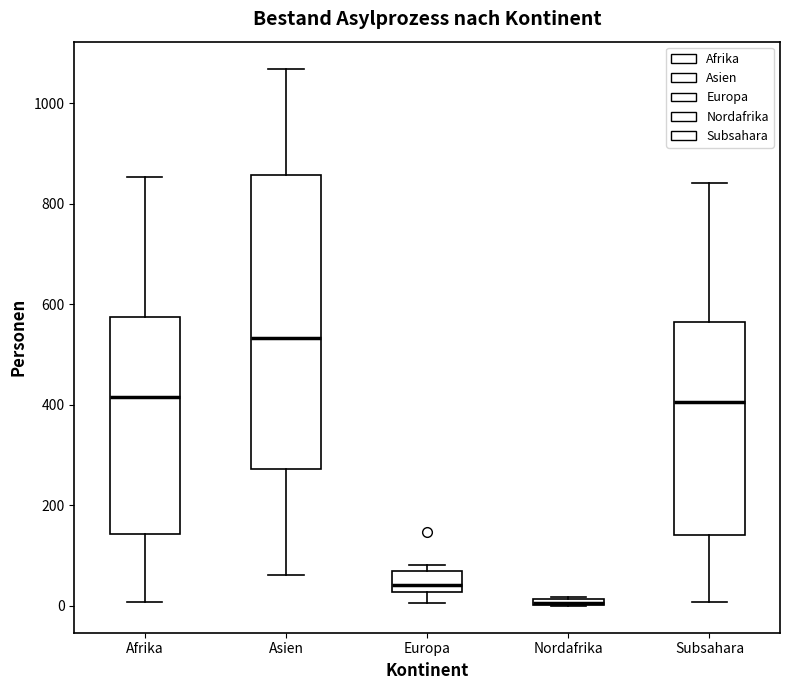

Where does the upper whisker of the box for Afrika end on the y-axis? The values are not printed on the chart, so give them approximately, as read against the axis.

860